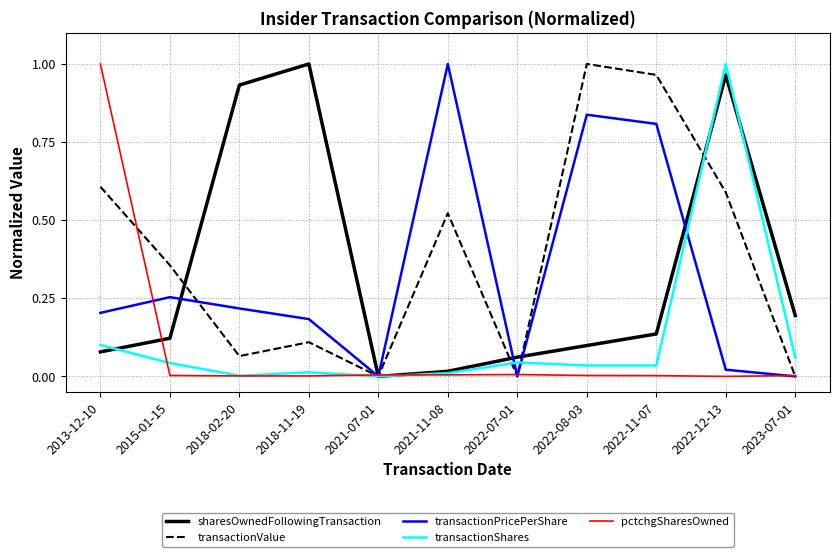

What are all the series names shown in the legend?

sharesOwnedFollowingTransaction, transactionValue, transactionPricePerShare, transactionShares, pctchgSharesOwned